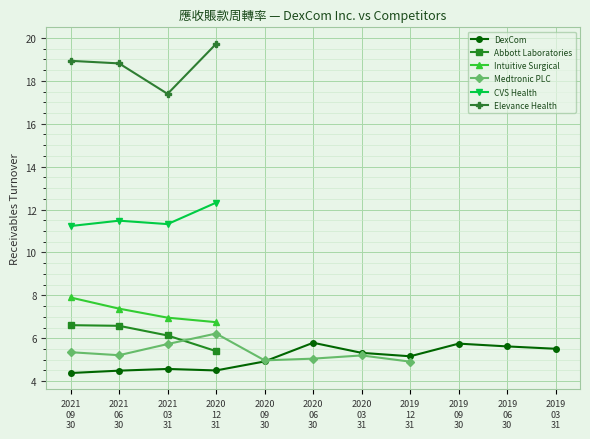

True or false: Intuitive Surgical has more than 1 interior local peaks.

False